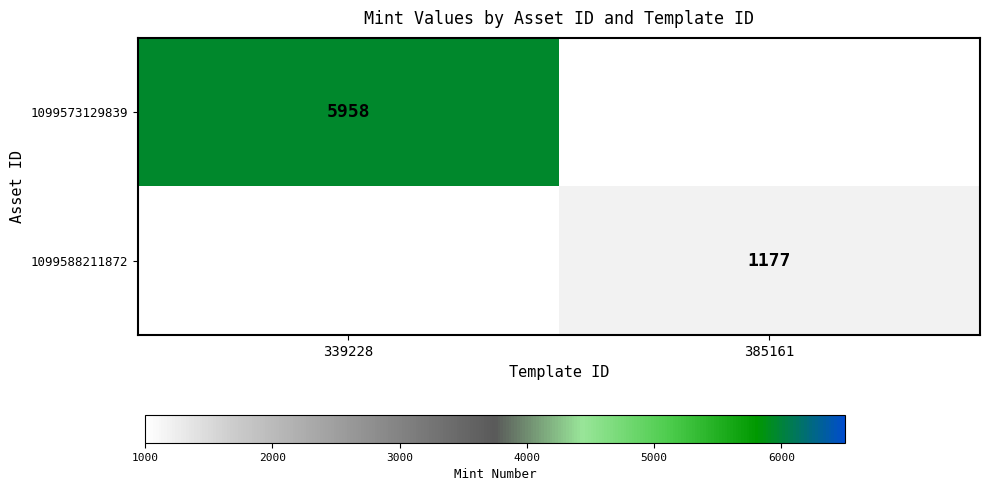

The 1099588211872 series shows 1177 at 385161. True or false?

True